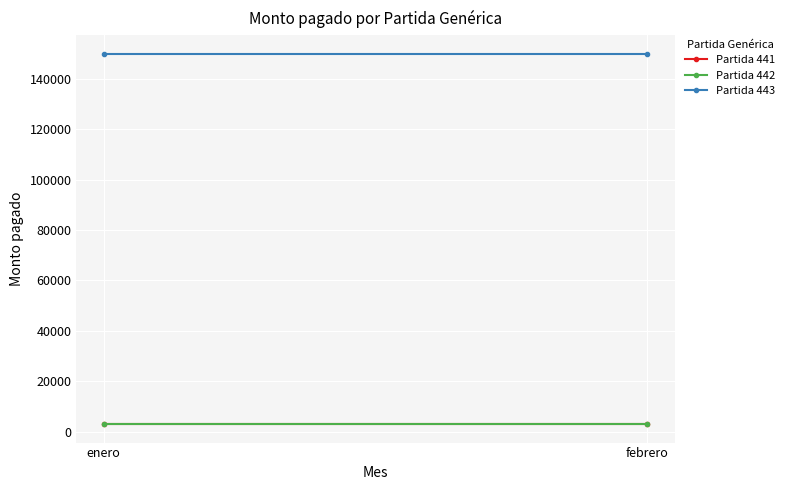

How many series are shown in this chart?

3